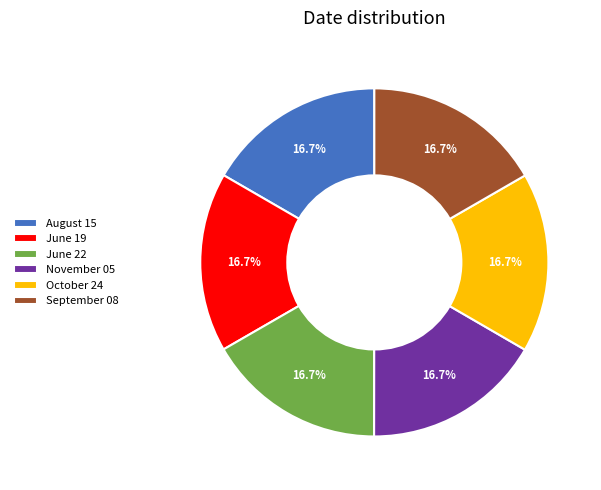

Is there a majority slice in this chart?

No